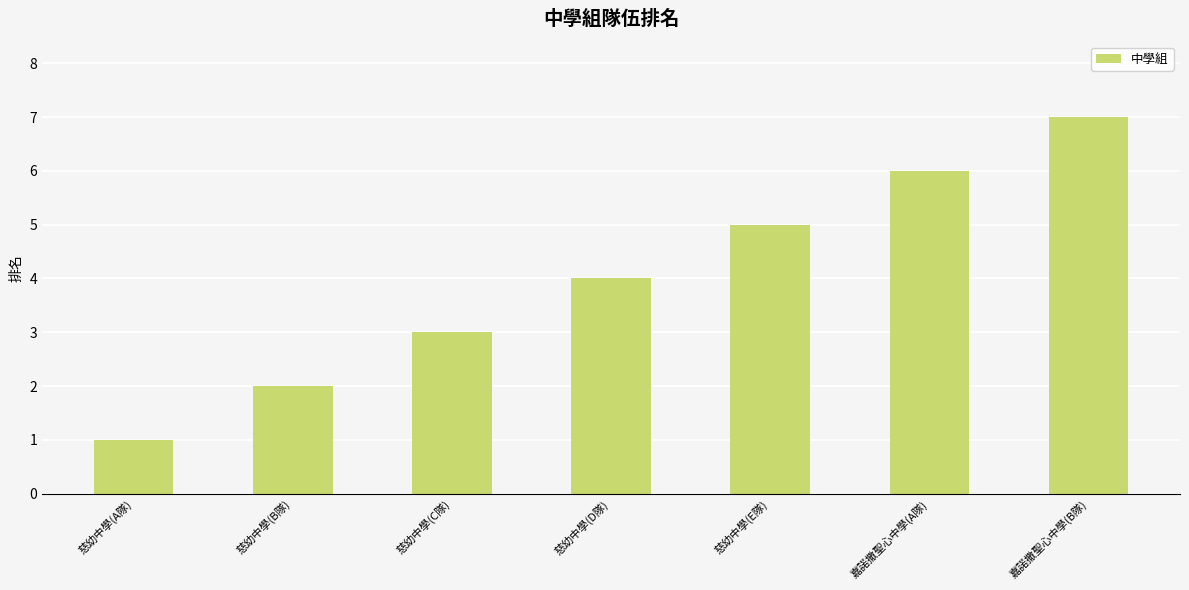

Reading left to right, what are all the values shown in this chart?

1	2	3	4	5	6	7